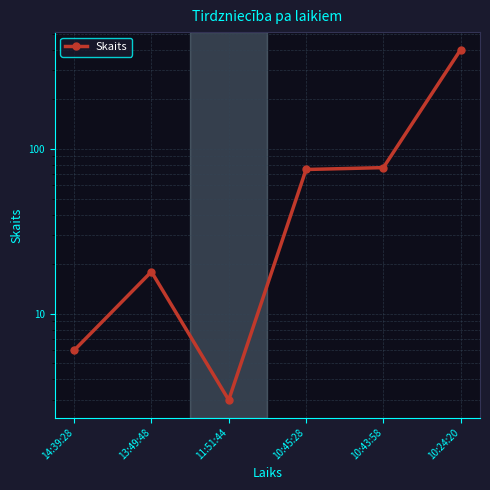

Rank the categories by value from highest to lowest.

10:24:20, 10:43:58, 10:45:28, 13:49:48, 14:39:28, 11:51:44